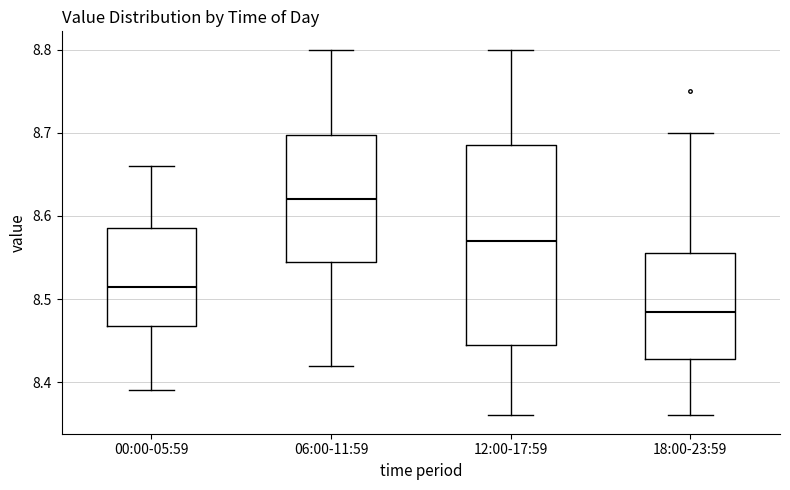

Where does the median line of the box for 18:00-23:59 sit on the y-axis? The values are not printed on the chart, so give them approximately, as read against the axis.

8.49